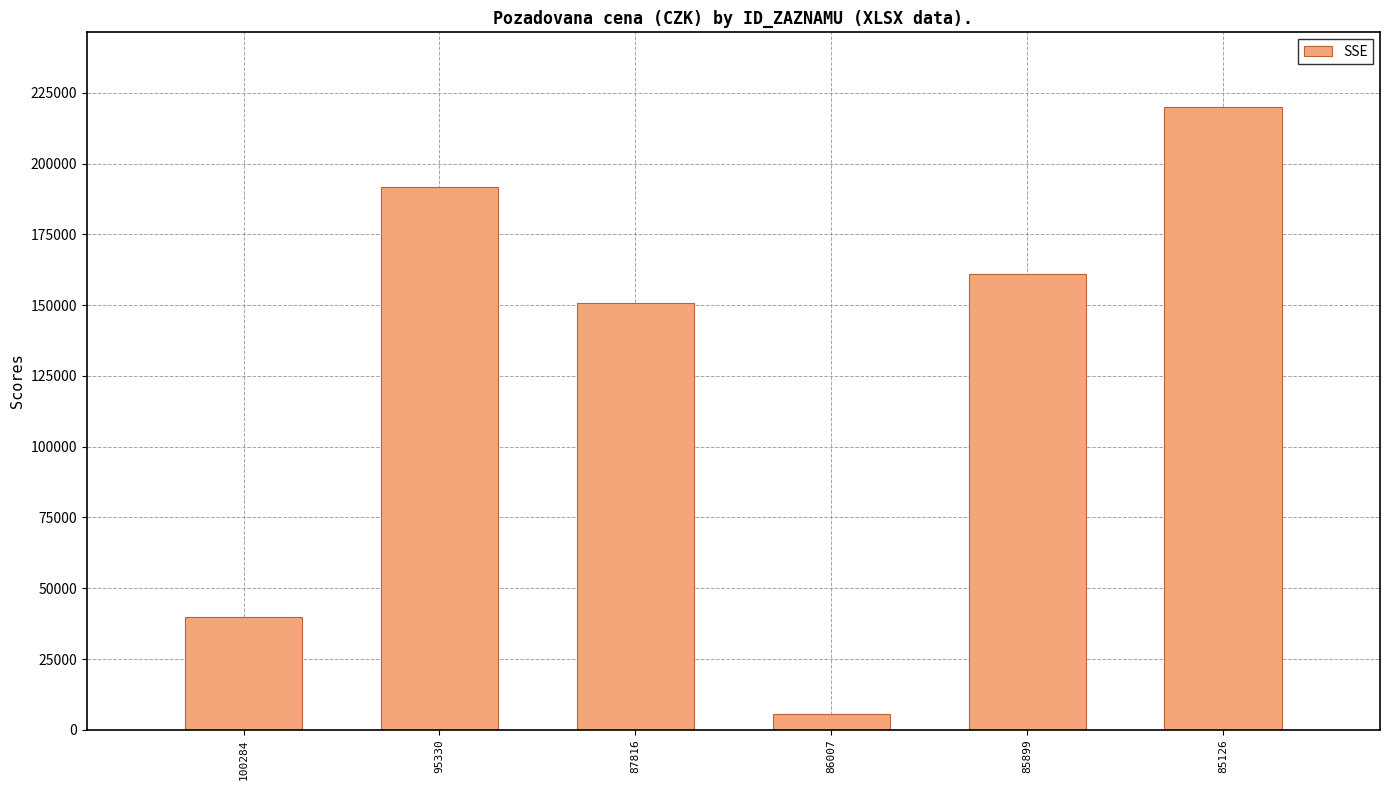

List the labels in order of value, largest first.

85126, 95330, 85899, 87816, 100284, 86007